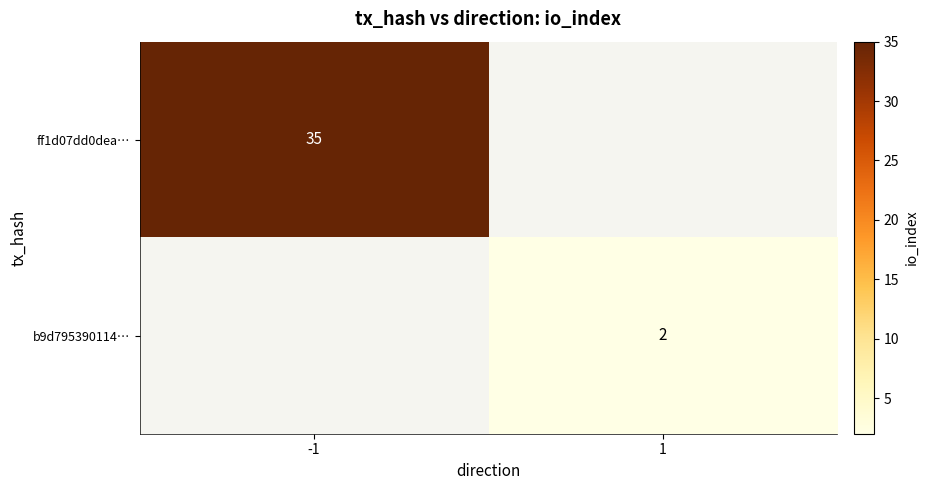

Is it true that ff1d07dd0dea… equals 35 at -1?

True